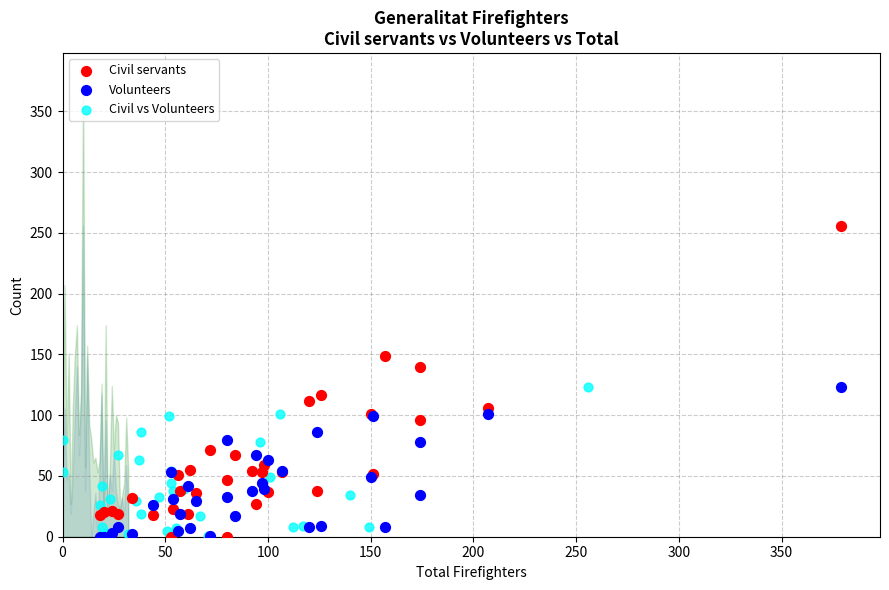

Which series has the widest spread of Y values?

Civil servants